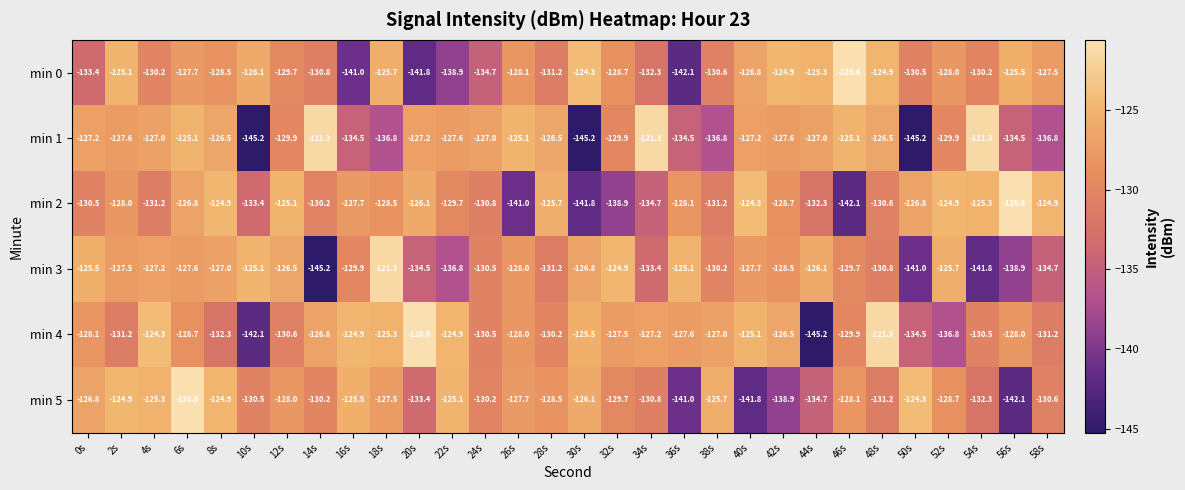

How many series are shown in this chart?

6